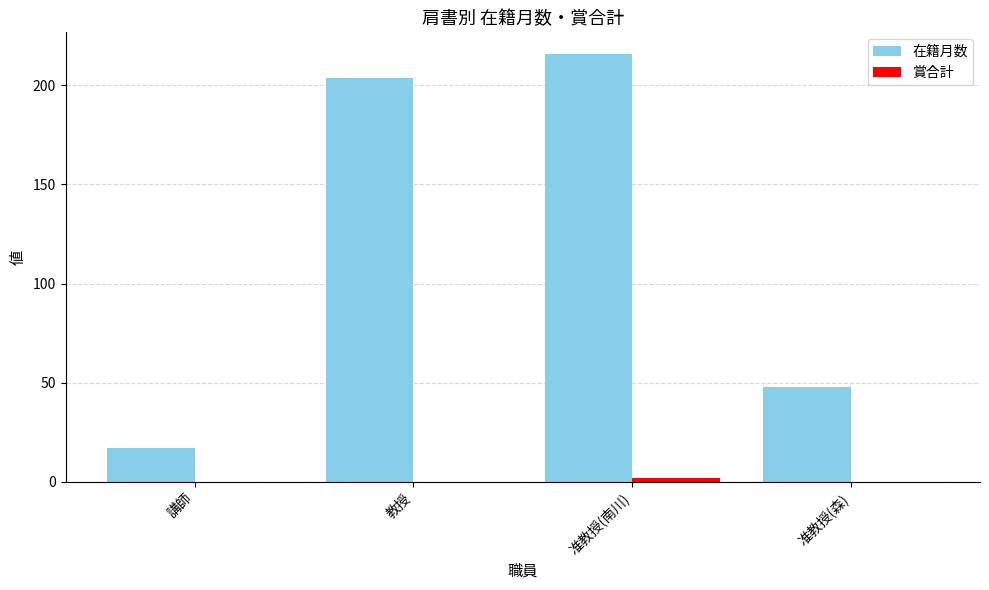

What is the sum of the 在籍月数 values at 講師 and 教授?

221